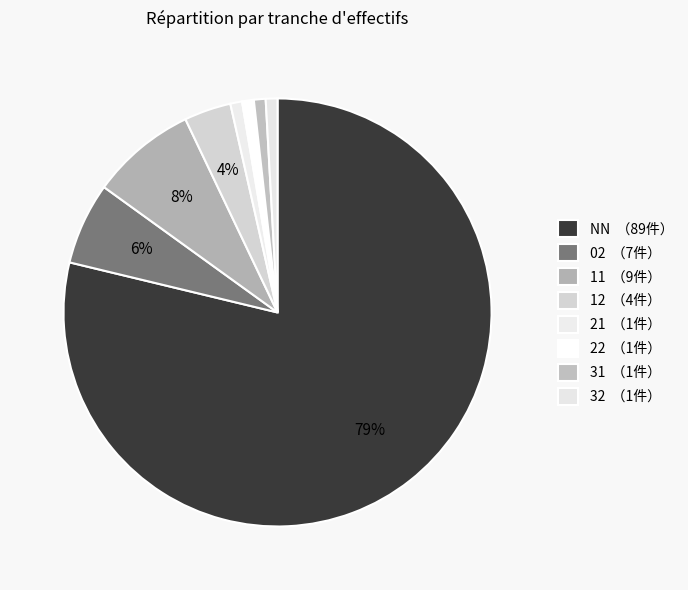

Count the number of slices in the pie.

8